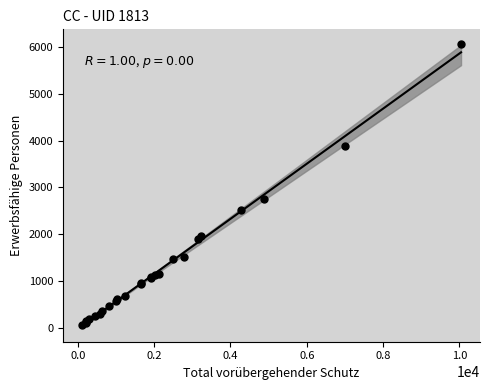

What Y value in the scatter plot is closest to 3067?

2757